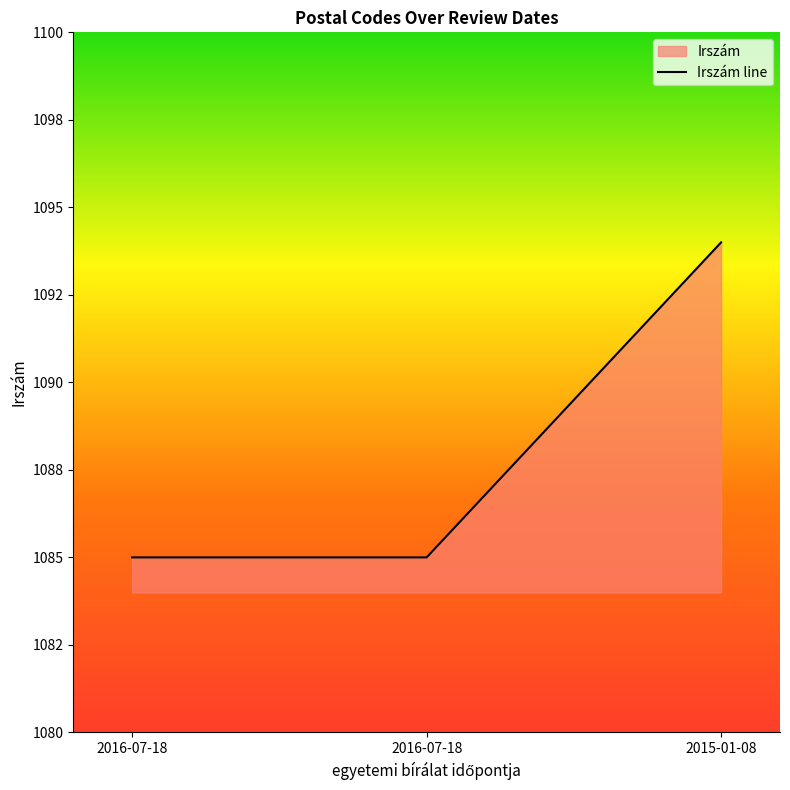

Rank the categories by value from lowest to highest.

2016-07-18, 2016-07-18, 2015-01-08